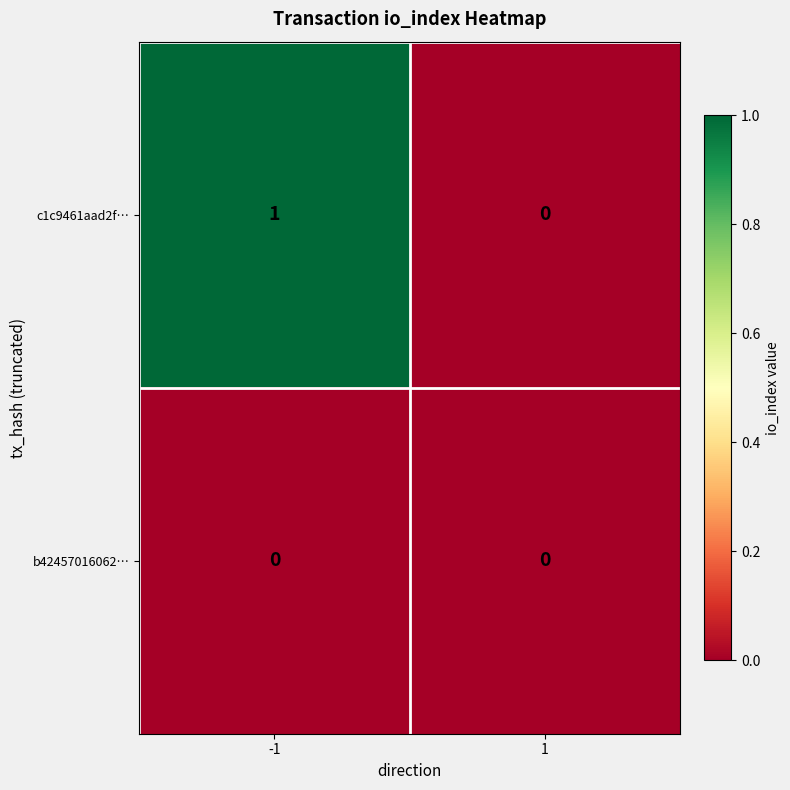

Is it true that c1c9461aad2f… equals 0 at 1?

True